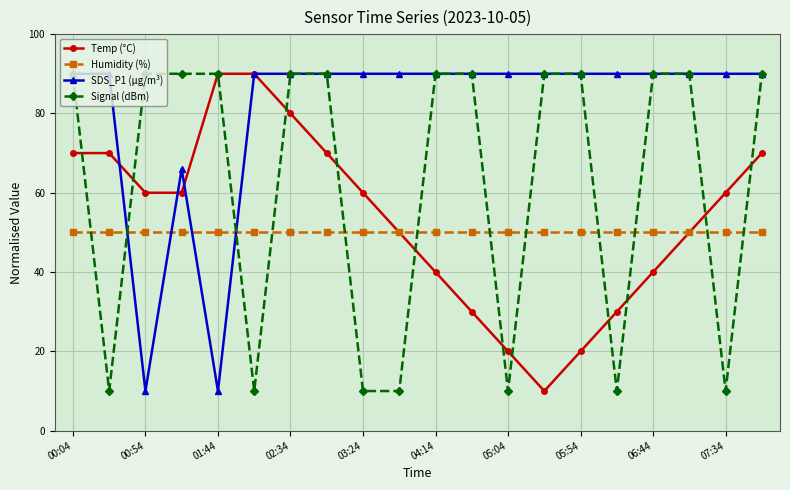

What is the minimum value for Signal (dBm)?

10.0